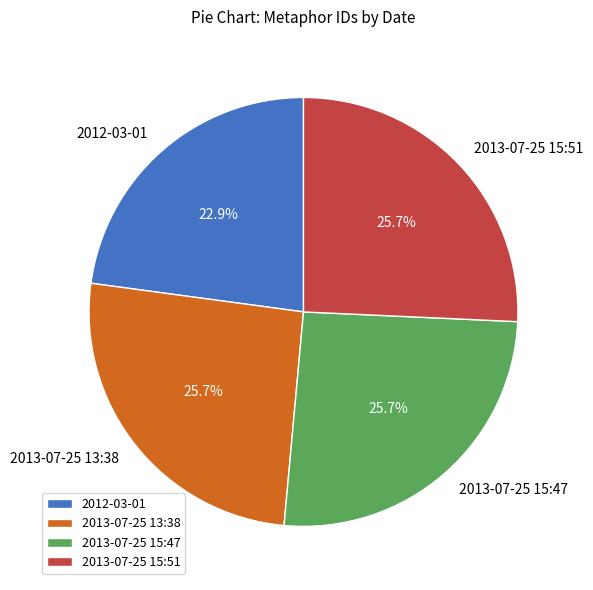

What is the total percentage of 2013-07-25 15:47 and 2013-07-25 13:38?

51.4%